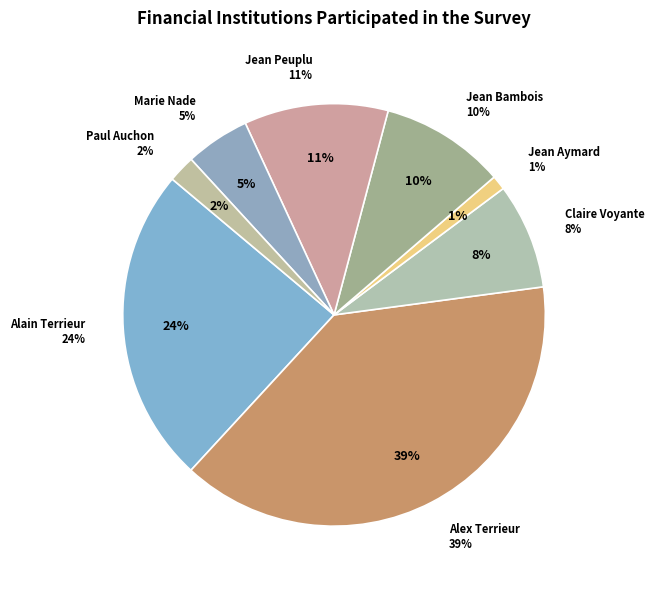

What percentage is the Jean Aymard slice, to the nearest percent?

1%